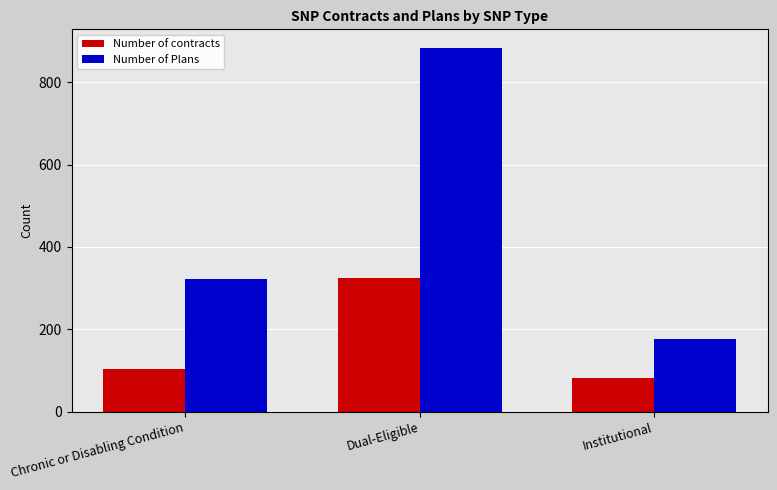

What is the minimum value shown in the chart?

82